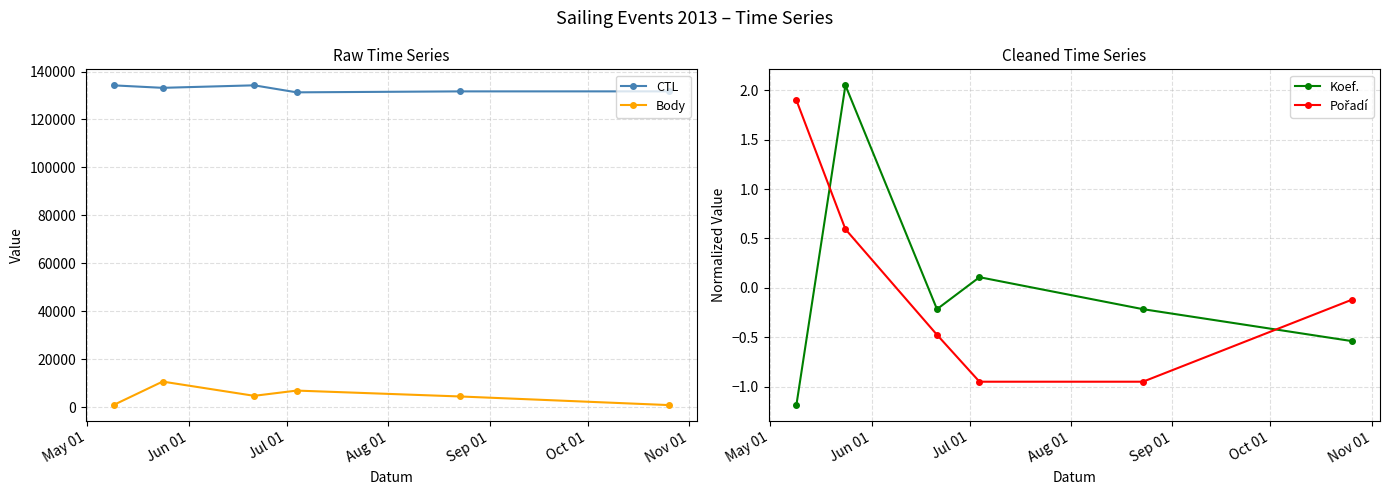

In Body, how many points are lower than both neighbors (excluding endpoints)?

1